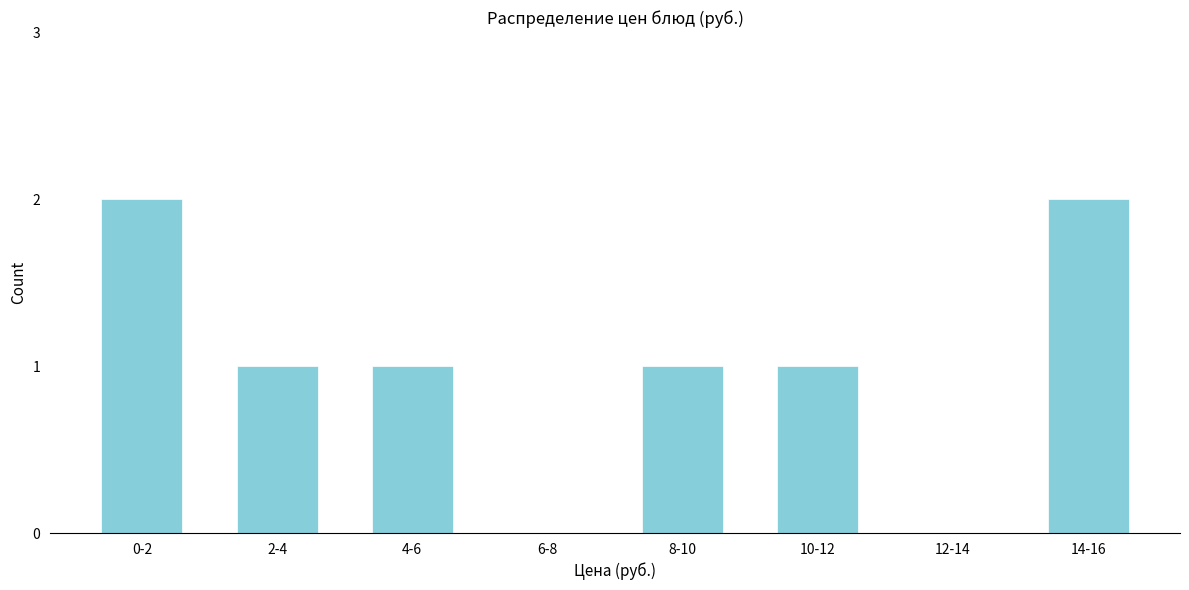

Reading left to right, what are all the values shown in this chart?

0-2=2	2-4=1	4-6=1	6-8=0	8-10=1	10-12=1	12-14=0	14-16=2